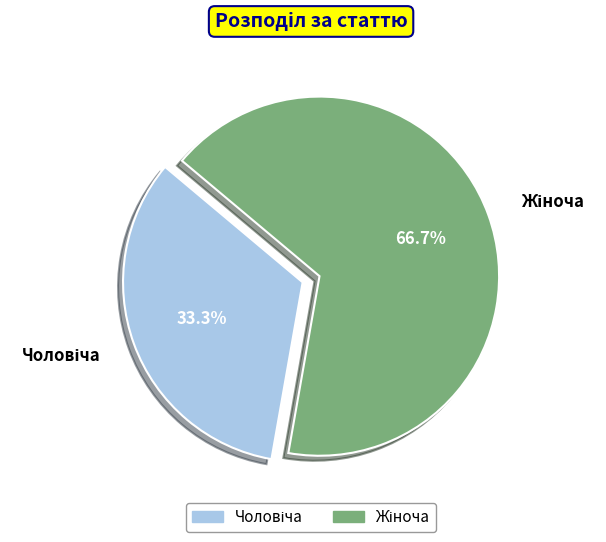

Does any single category account for the majority?

Yes